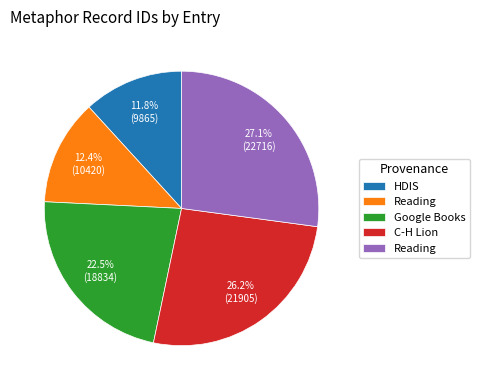

Is there any slice that represents more than half of the pie?

No